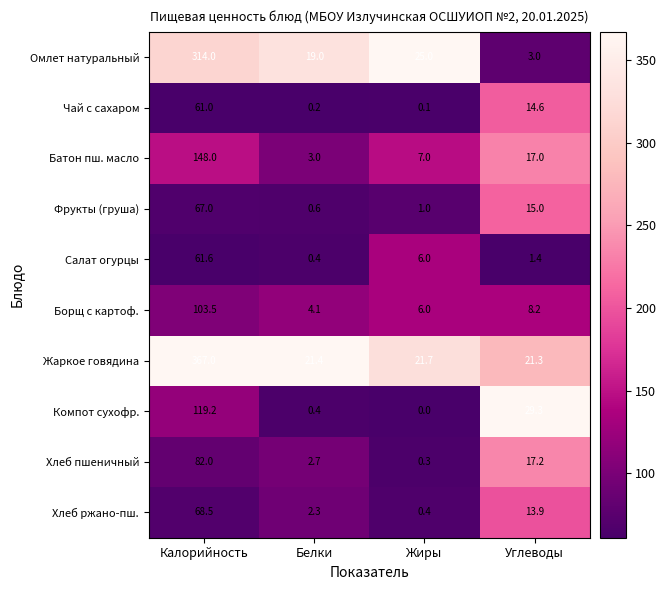

What is the difference between the second highest and minimum values in the Салат огурцы series?

5.6